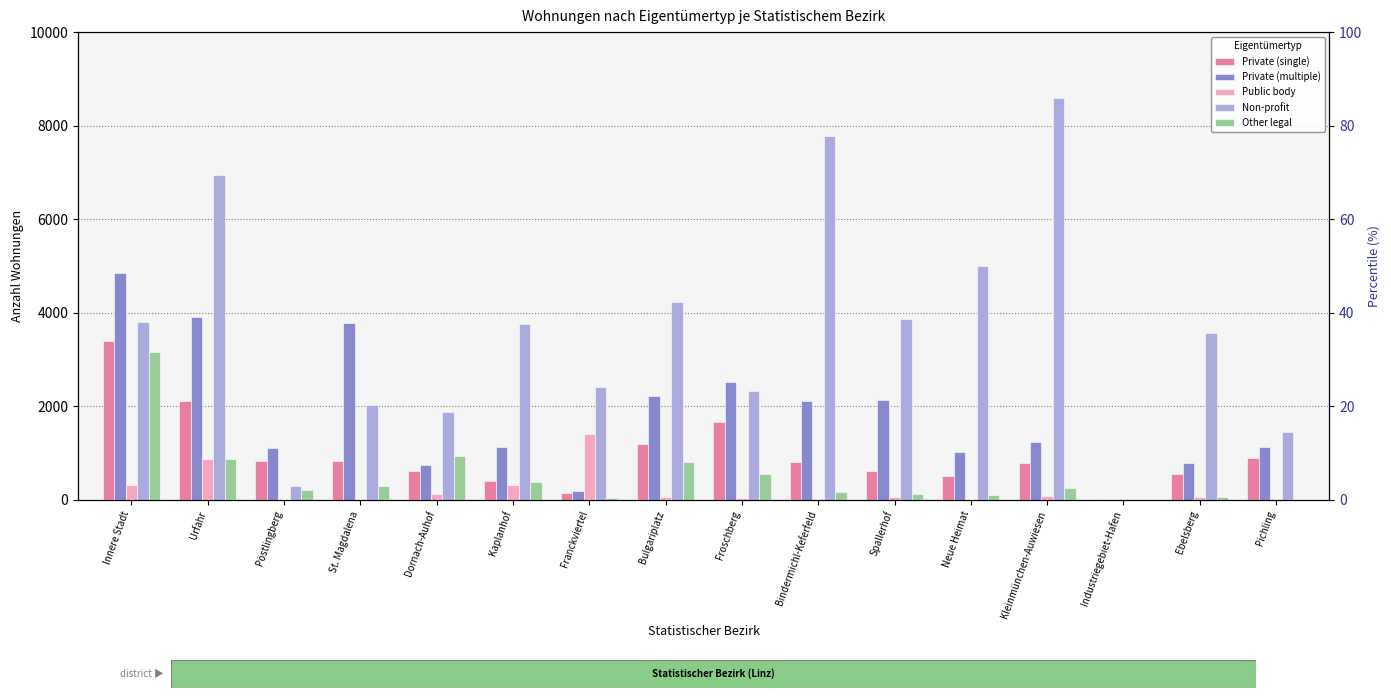

Which series has the largest total across all categories?

Non-profit